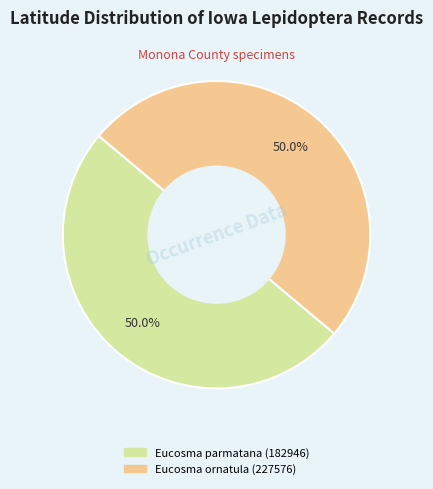

What percentage do Eucosma parmatana (182946) and Eucosma ornatula (227576) together represent?

100.0%